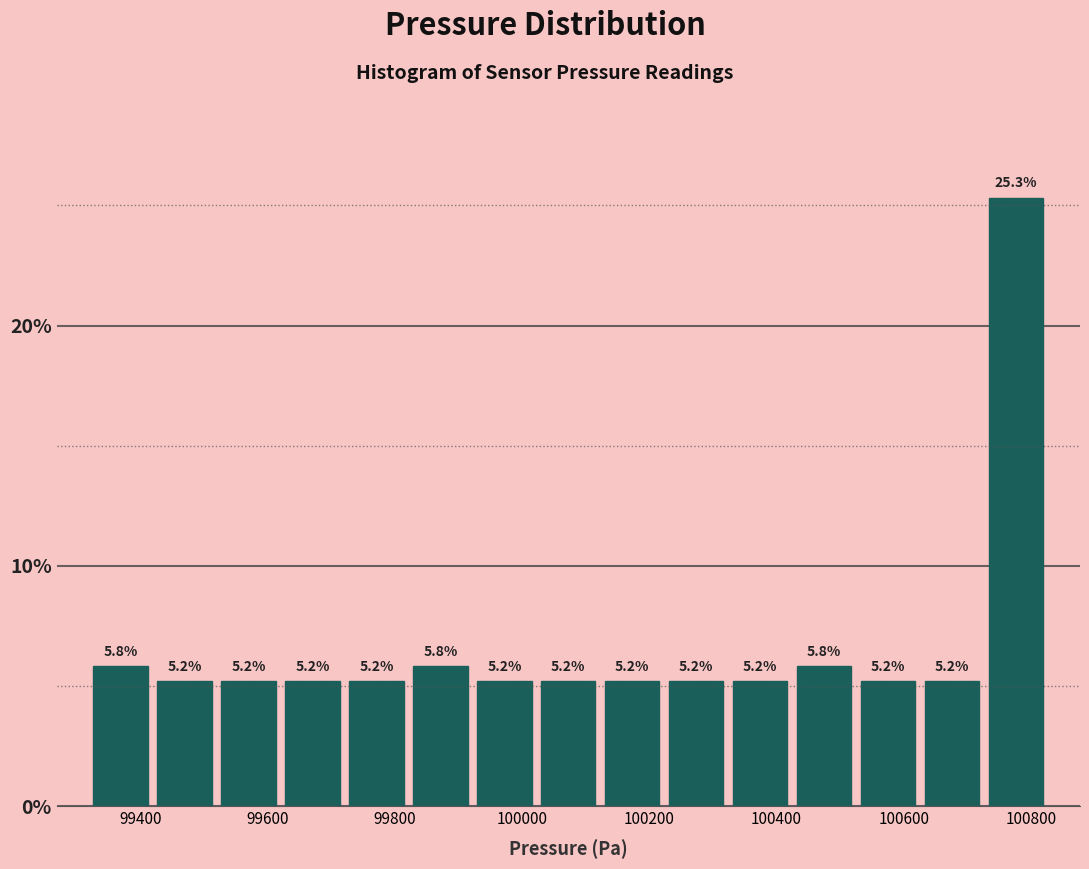

Reading left to right, list every bar in this chart as the range it spans on the x-axis followed by its height. The bar edges are not printed on the chart, so give them approximately, as read against the axis.

99320 to 99420: 5.8
99420 to 99520: 5.2
99520 to 99620: 5.2
99620 to 99720: 5.2
99720 to 99820: 5.2
99820 to 99920: 5.8
99920 to 100020: 5.2
100020 to 100120: 5.2
100120 to 100220: 5.2
100220 to 100320: 5.2
100320 to 100420: 5.2
100420 to 100520: 5.8
100520 to 100620: 5.2
100620 to 100720: 5.2
100720 to 100820: 25.3